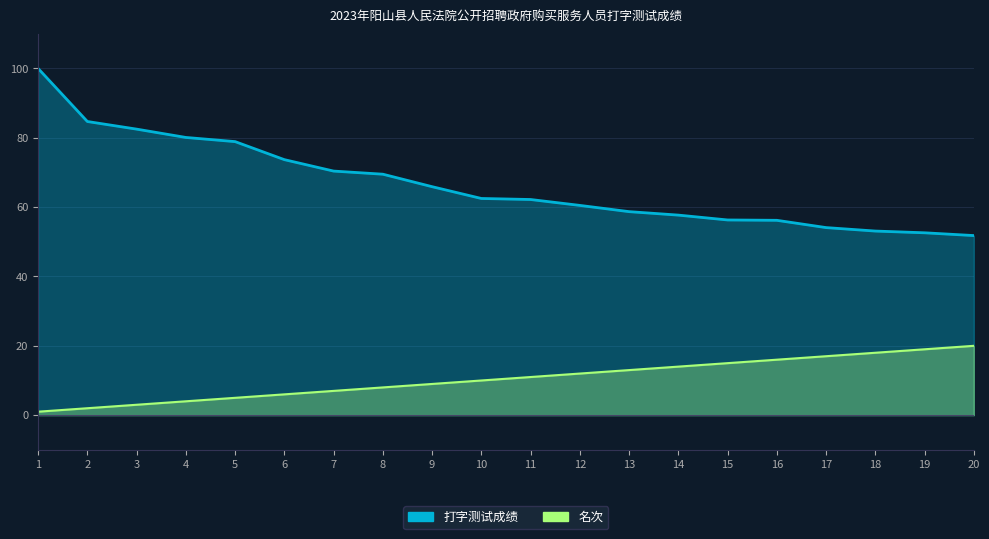

List the series in order of their peak value, highest first.

打字测试成绩, 名次